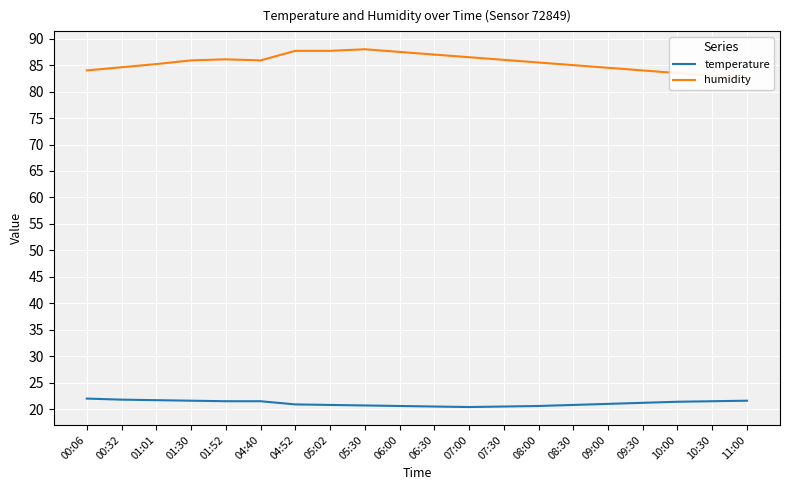

Which series has the largest total across all categories?

humidity